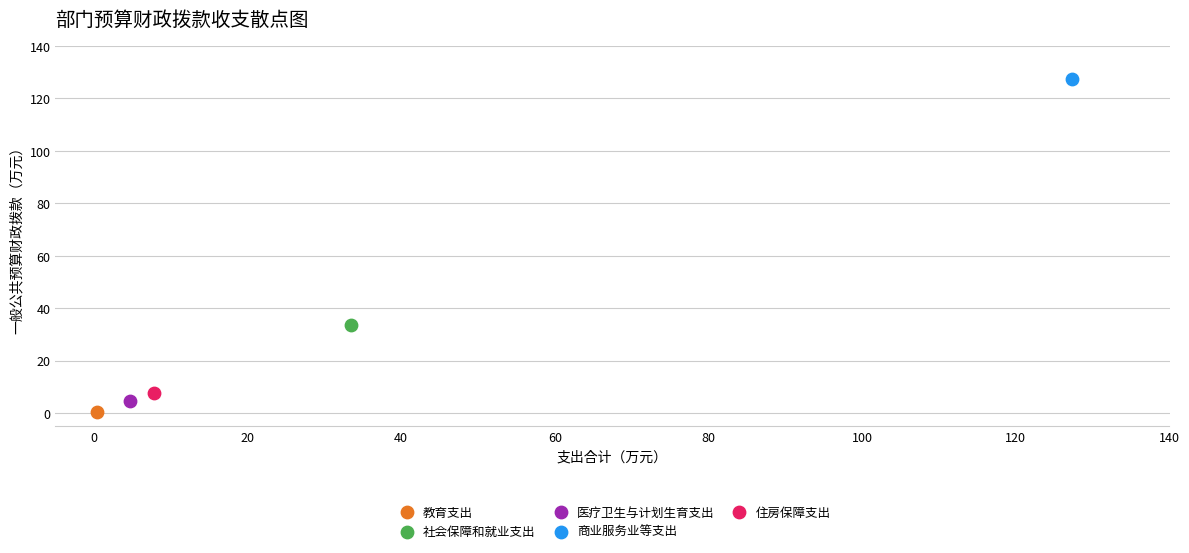

What are all the series names shown in the legend?

教育支出, 社会保障和就业支出, 医疗卫生与计划生育支出, 商业服务业等支出, 住房保障支出